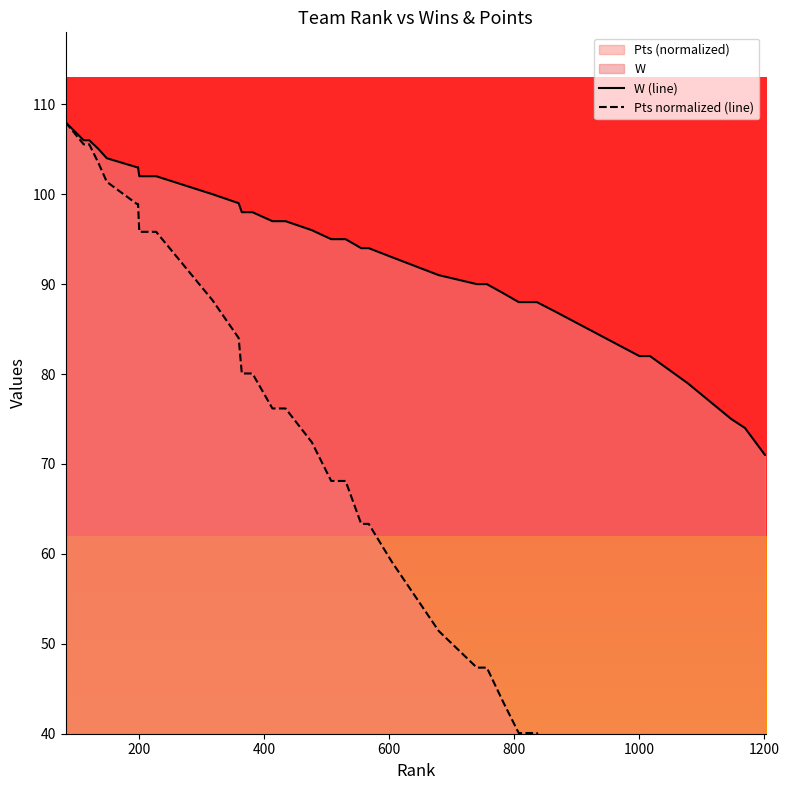

List the series in order of their peak value, lowest first.

W (line), Pts normalized (line)